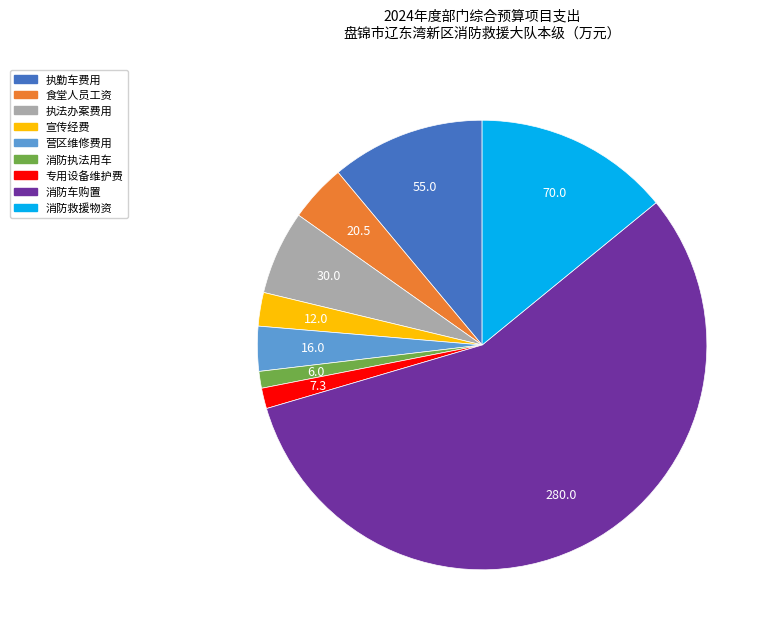

How many slices are in this pie chart?

9